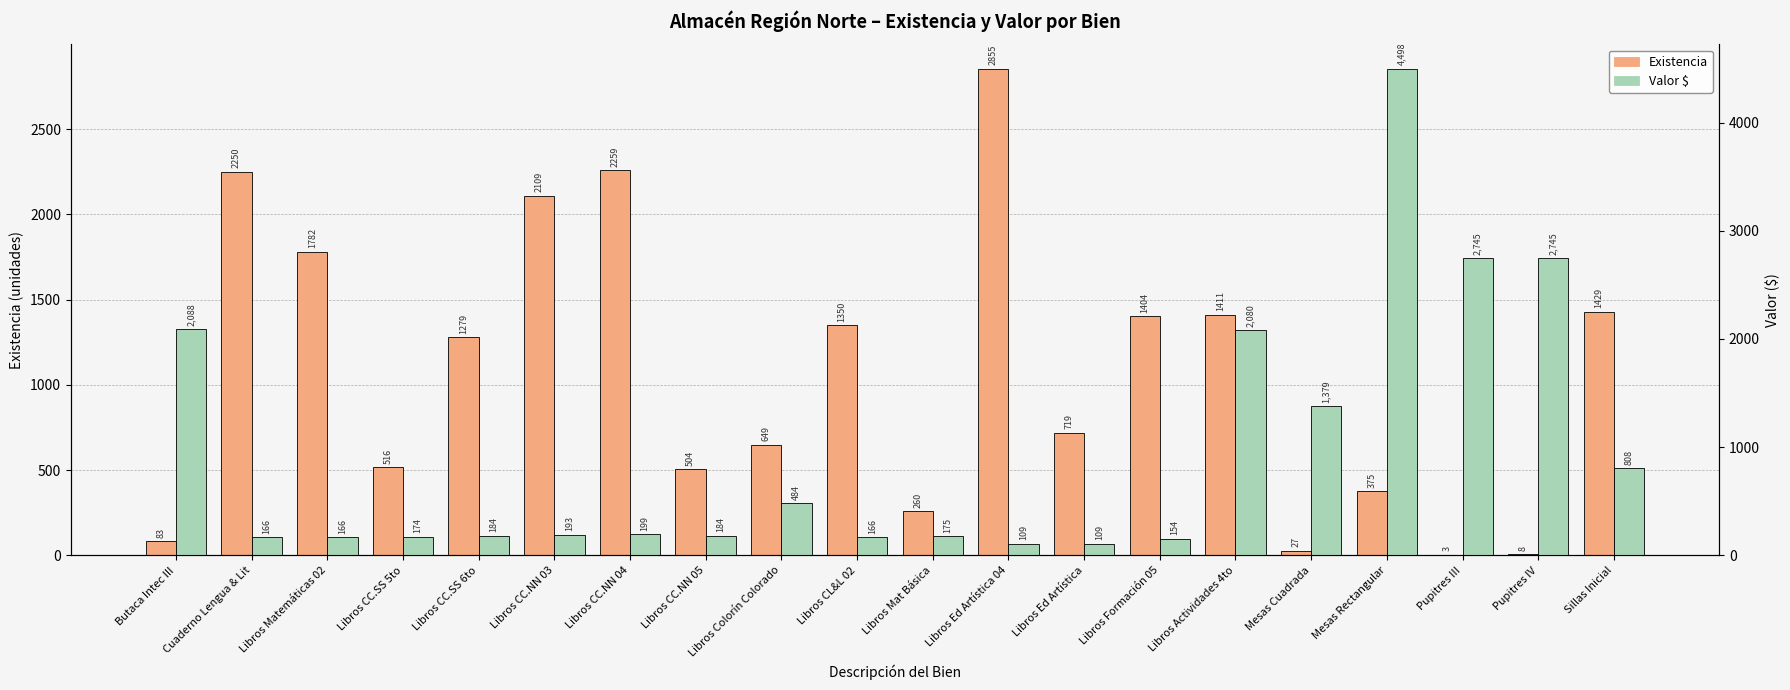

What is the total value across all series at Libros CL&L 02?

1515.8